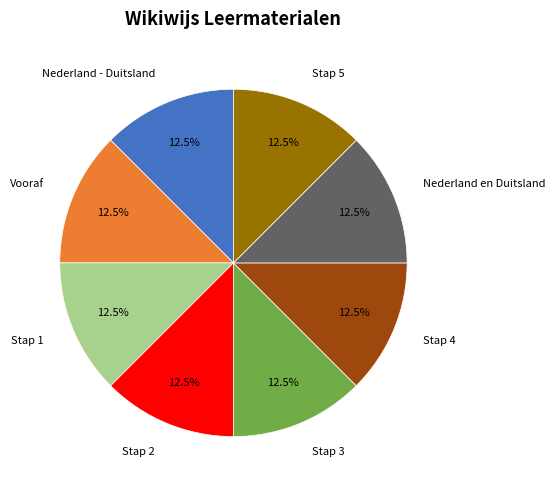

Does any single category account for the majority?

No